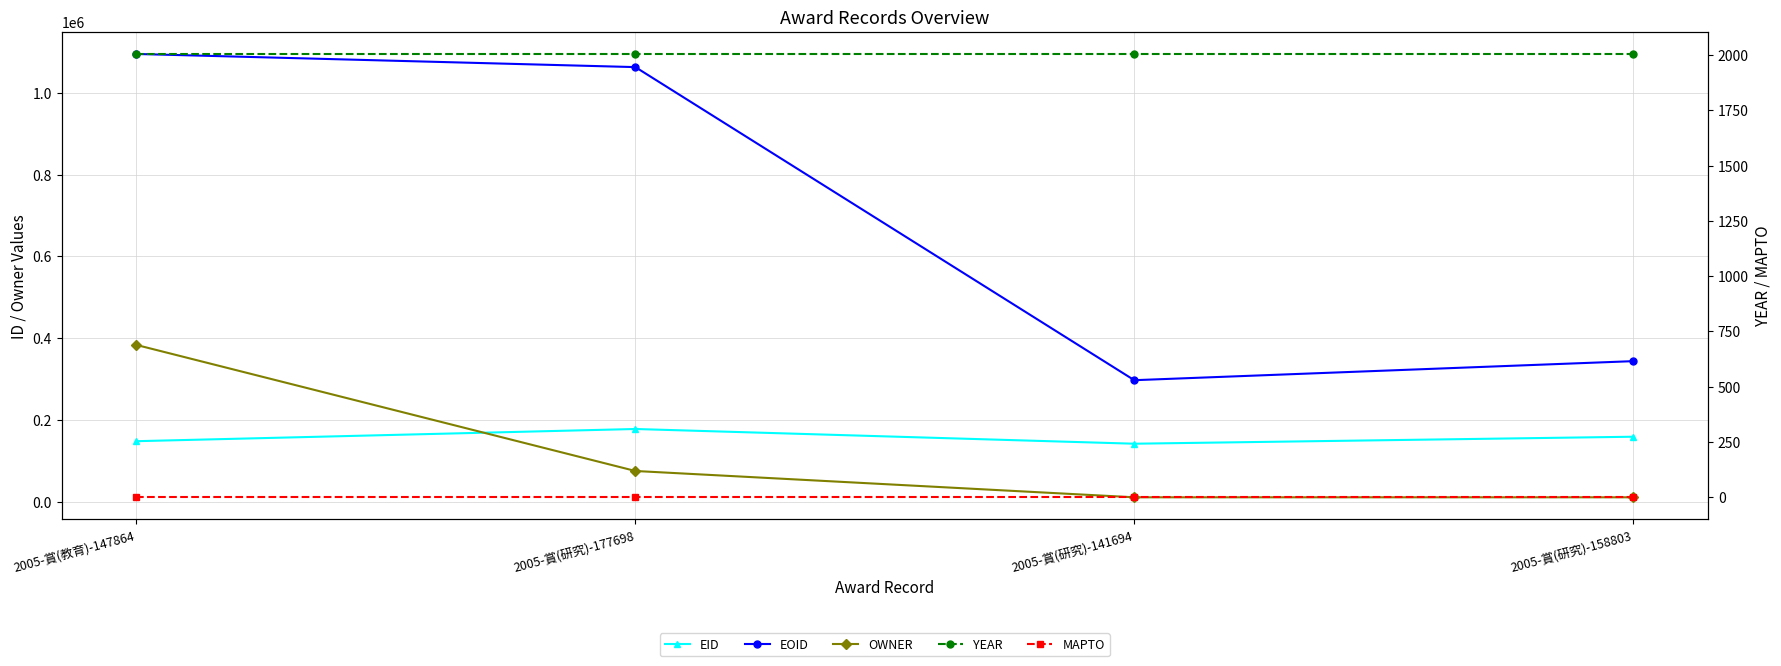

Count the OWNER values in the range 10653 to 383220.

4